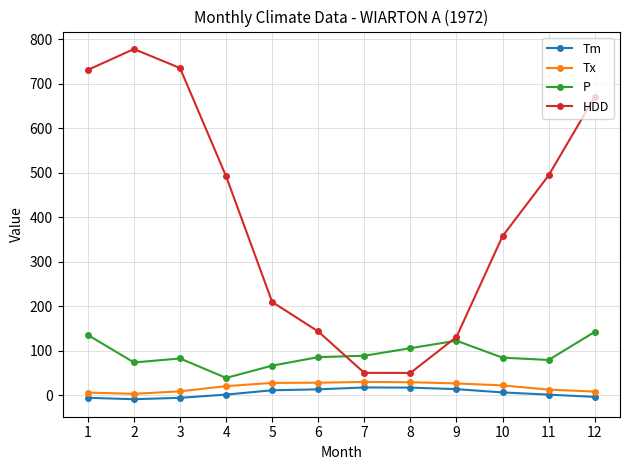

What is the difference between the maximum and minimum values in the Tm series?

26.4